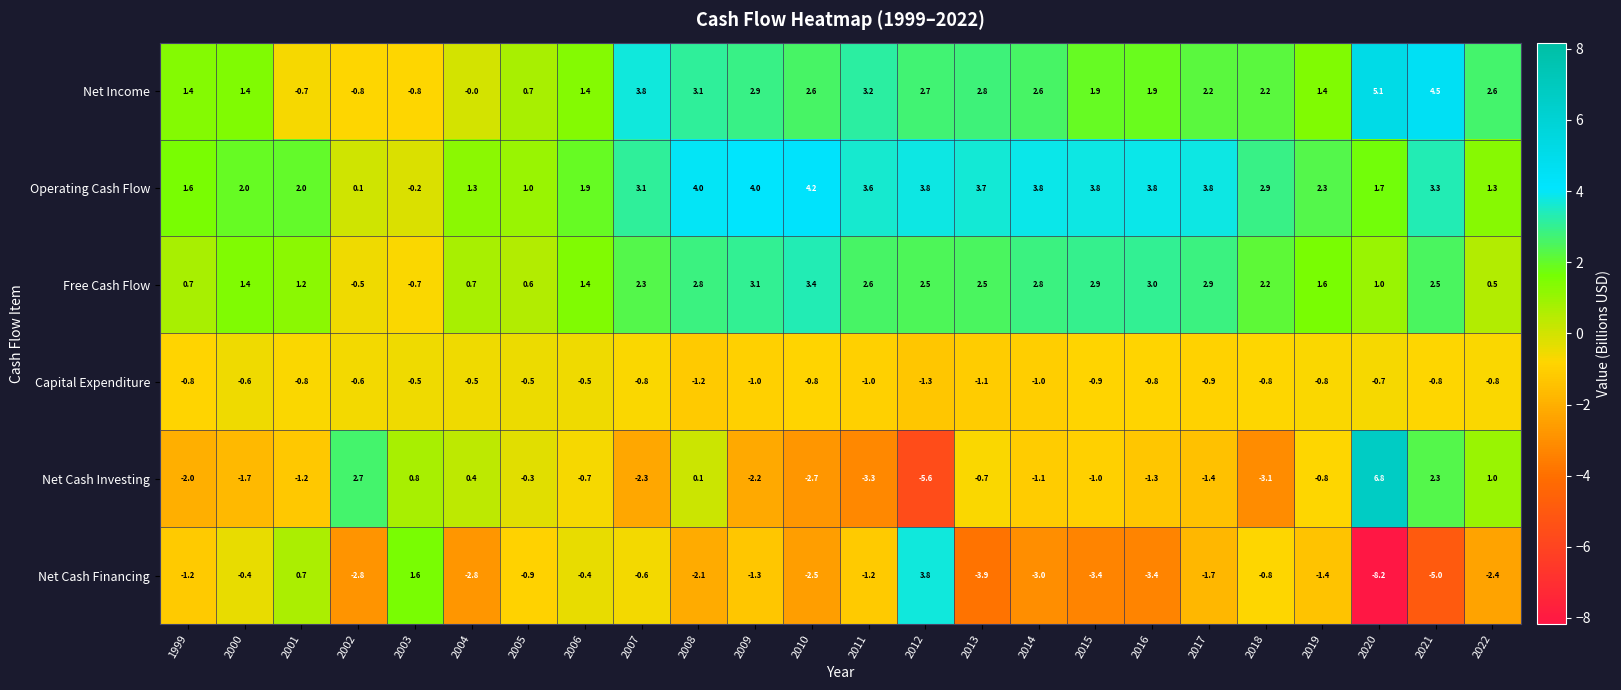

Which series has the largest range (max minus min)?

Net Cash Investing